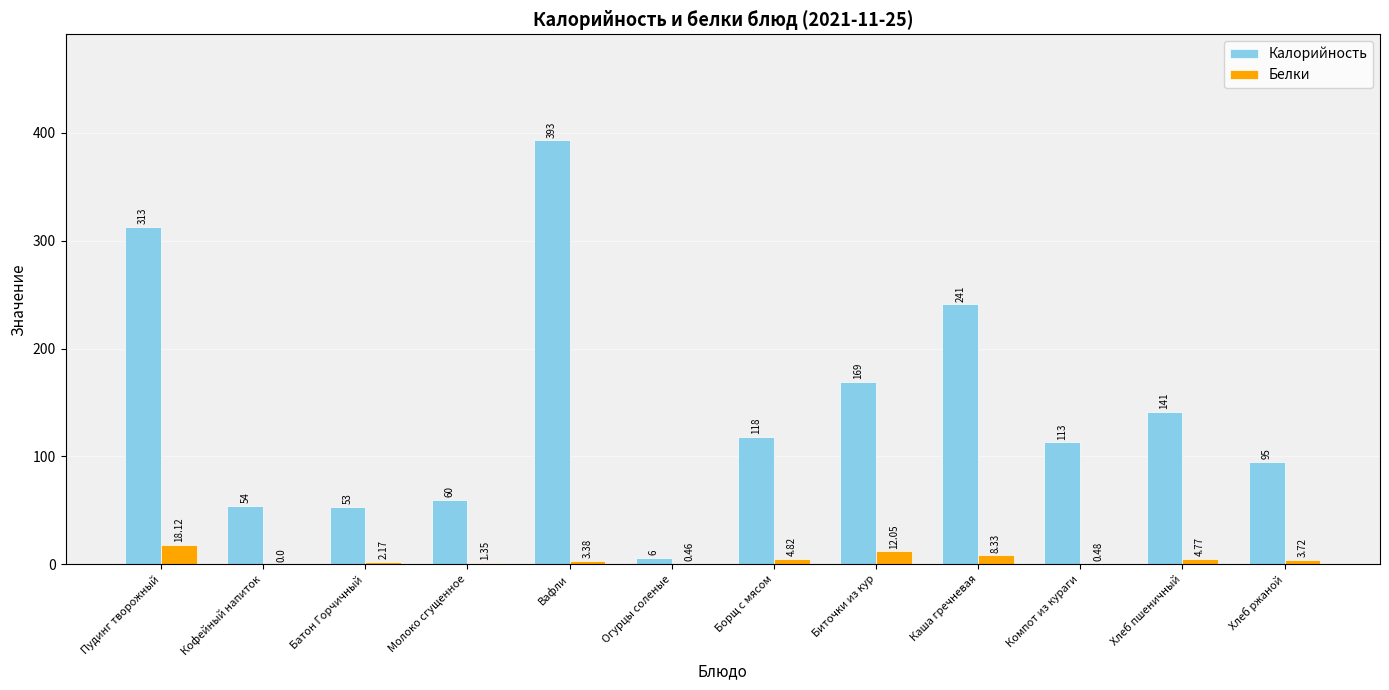

How many series are shown in this chart?

2